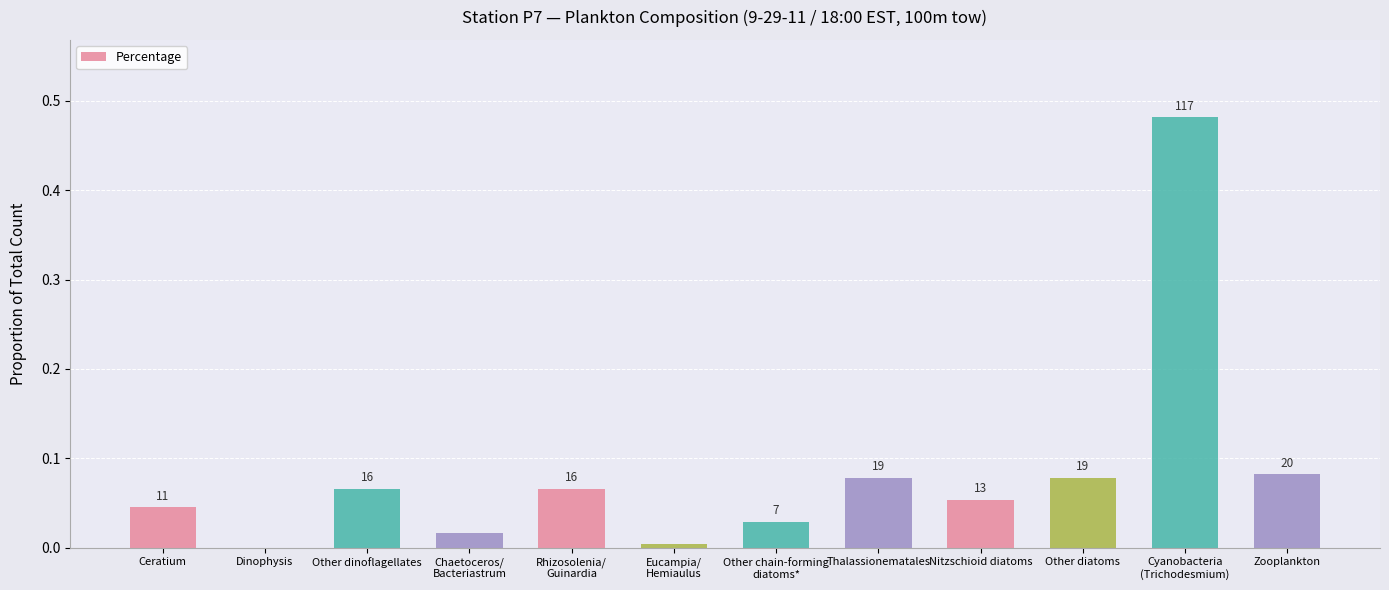

What is the difference between the second highest and minimum values?

0.1